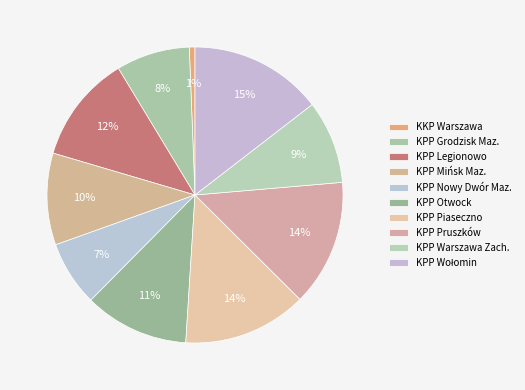

Which has a higher value, KPP Nowy Dwór Maz. or KPP Piaseczno?

KPP Piaseczno